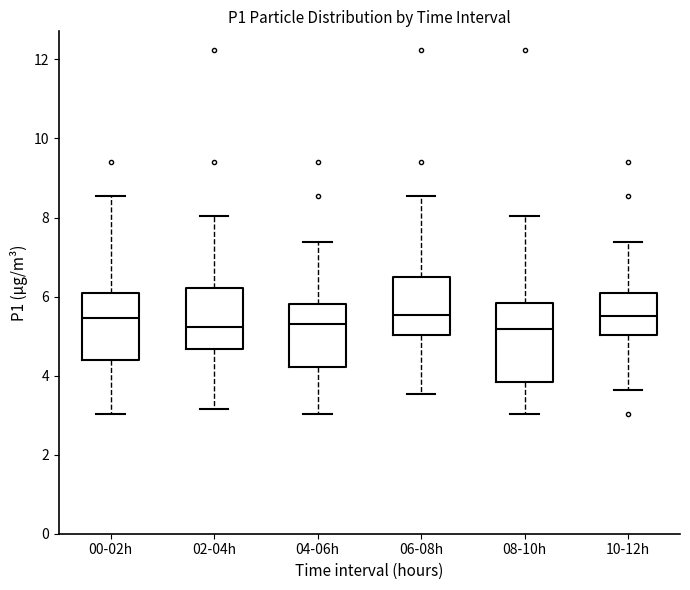

Which box is the tallest, from its lower edge to its upper edge?

08-10h